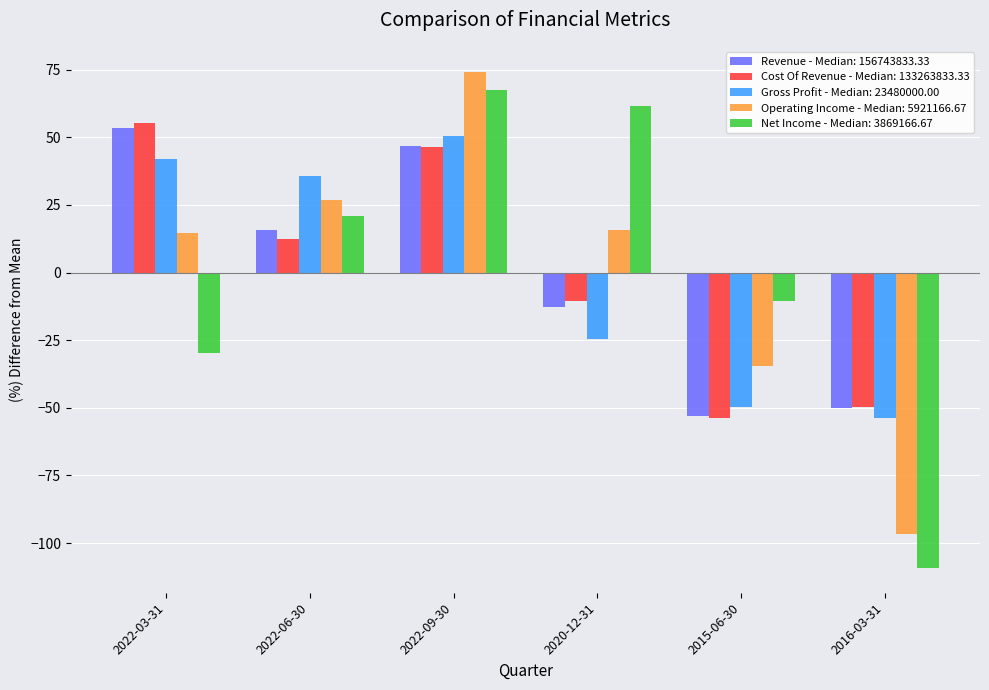

What is the greatest value displayed?

74.3